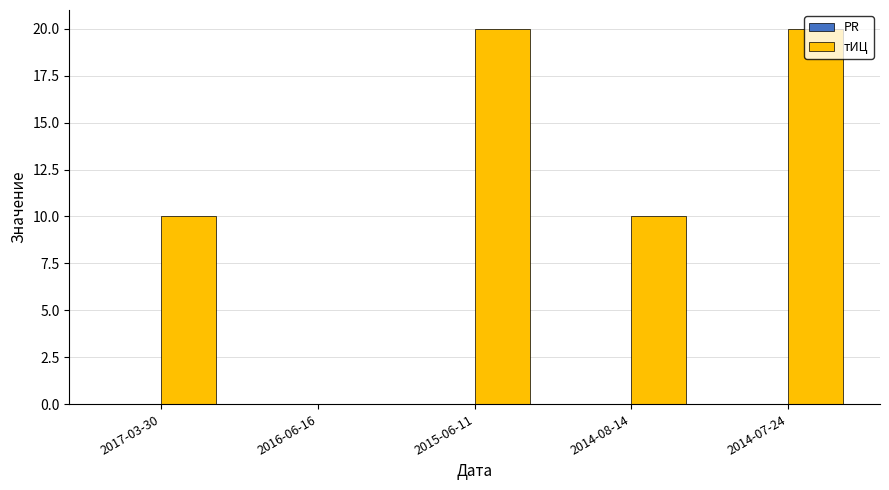

Approximately how many times larger is the value at 2014-08-14 compared to 2015-06-11?

0.5